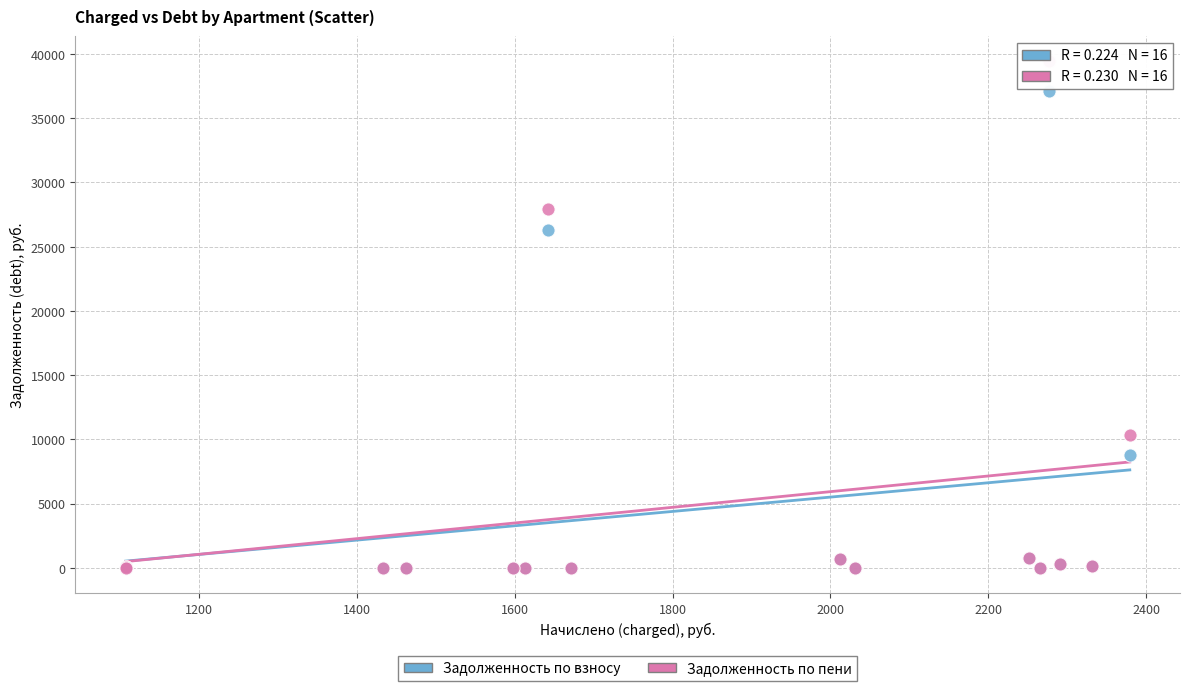

In the Задолженность по взносу series, what Y value is closest to 18572?

26280.3